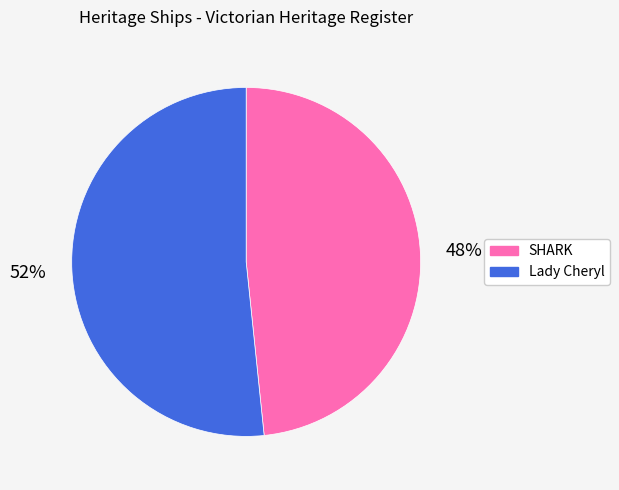

To the nearest percent, what percentage of the pie is SHARK?

48%